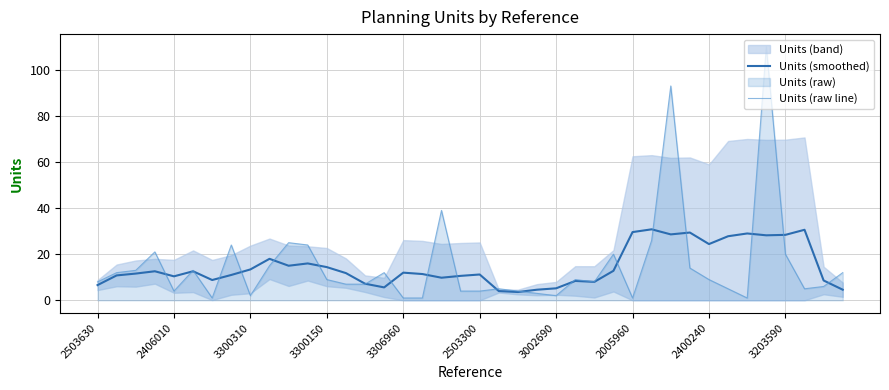

True or false: Units (smoothed) has more than 2 points higher than both neighbors.

True